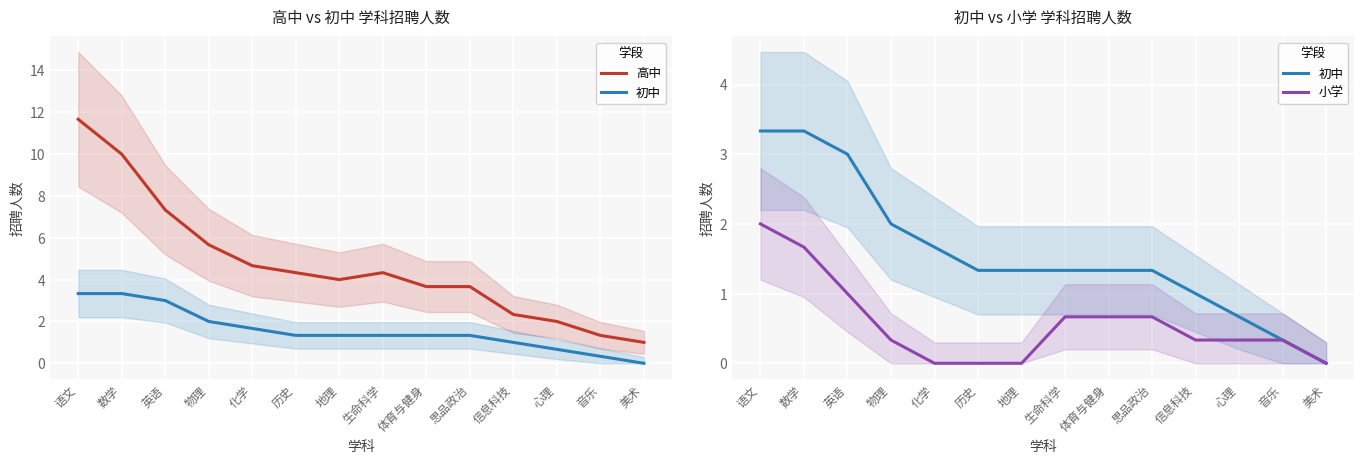

Does the chart display data point markers on the line(s)?

No